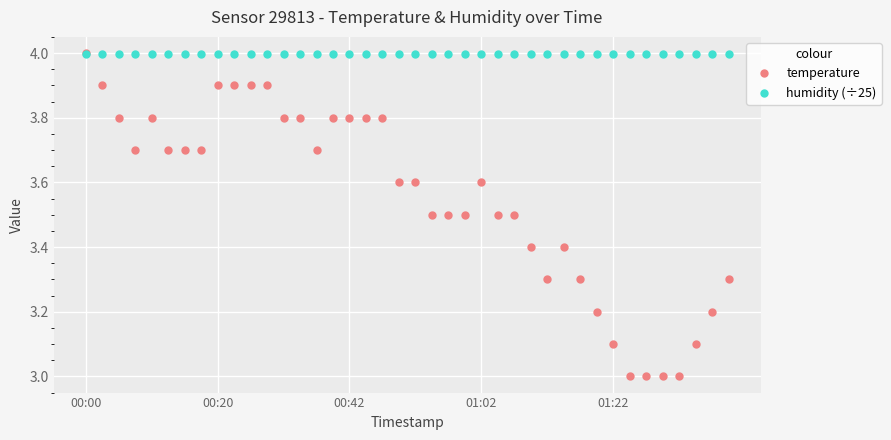

Which series has the largest range (max minus min)?

temperature